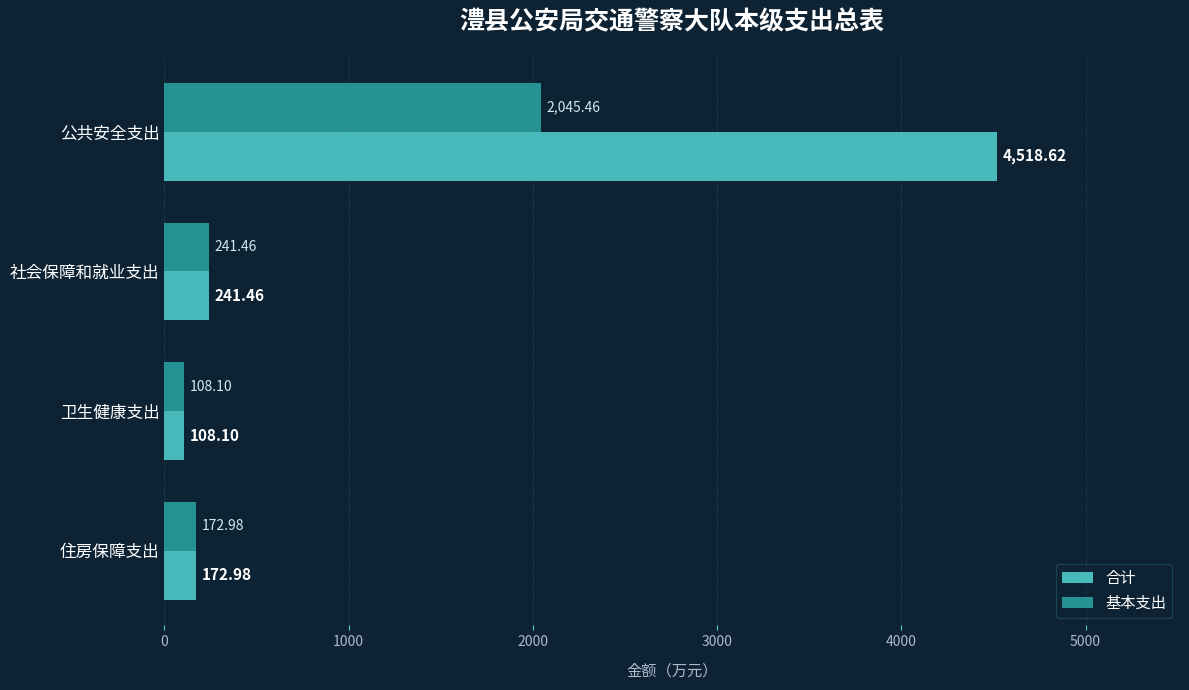

Rank the series by their maximum value, from highest to lowest.

合计, 基本支出